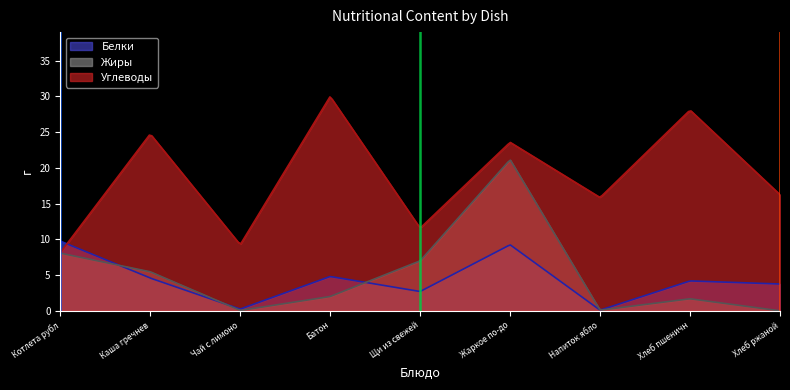

True or false: Углеводы has more than 2 points higher than both neighbors.

True